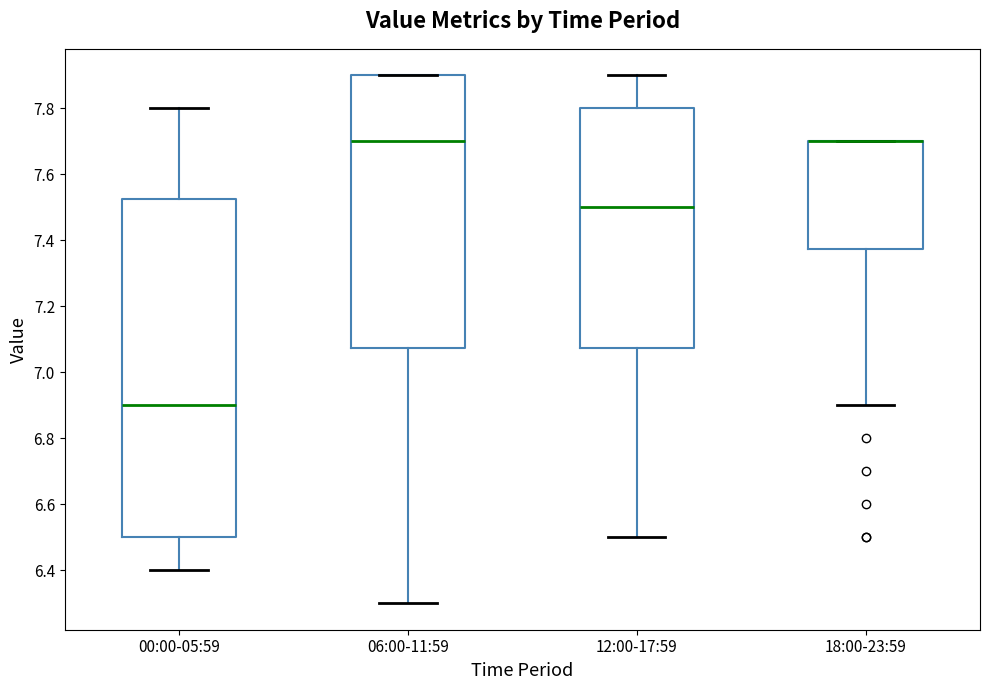

Which box is the tallest, from its lower edge to its upper edge?

00:00-05:59